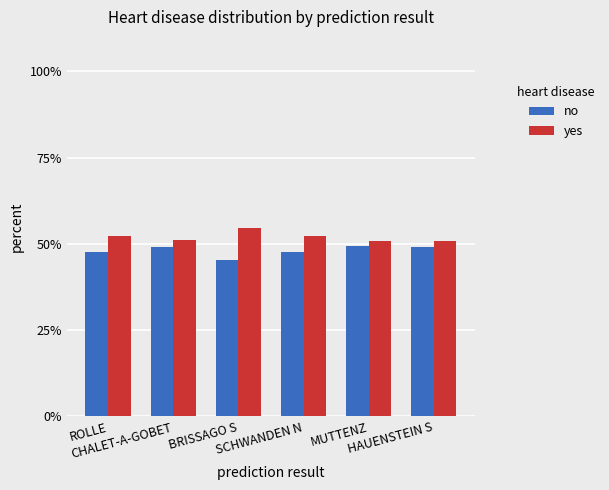

What is the lowest value of the no series?

45.4